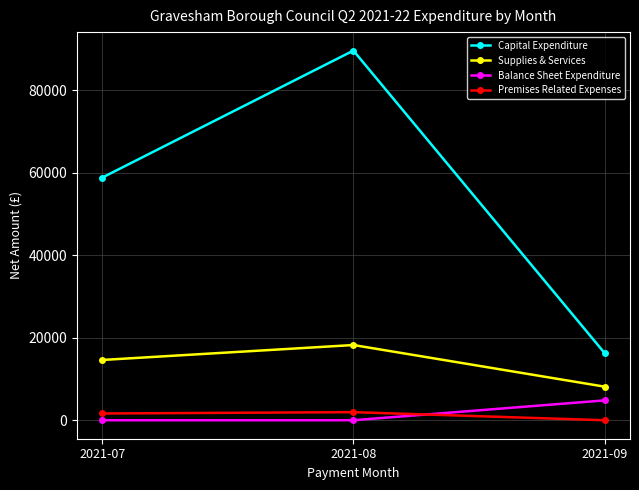

Which series has the largest range (max minus min)?

Capital Expenditure